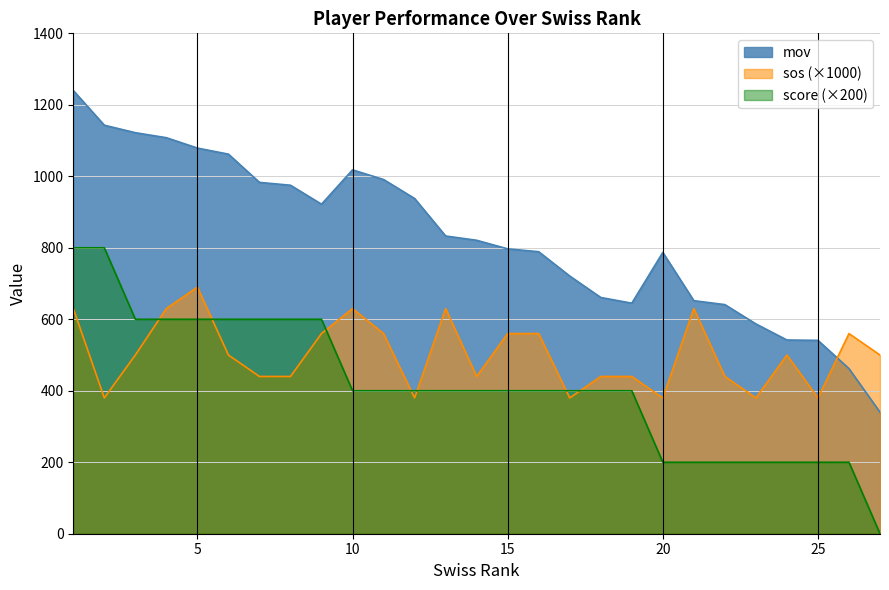

After their last crossing, which series has the higher values: score or sos?

sos